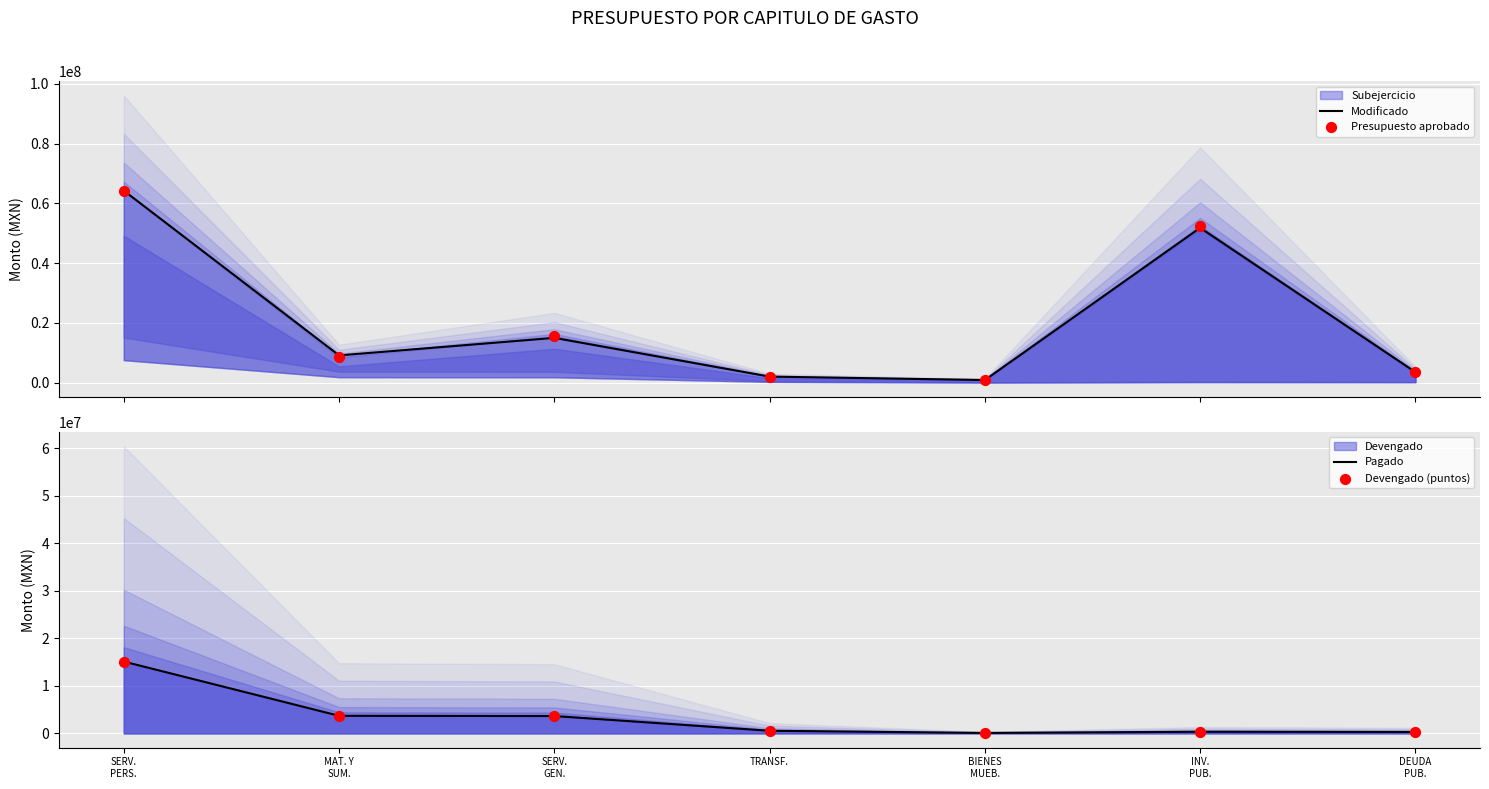

What is the total value across all series at DEUDA
PUB.?

7635504.8